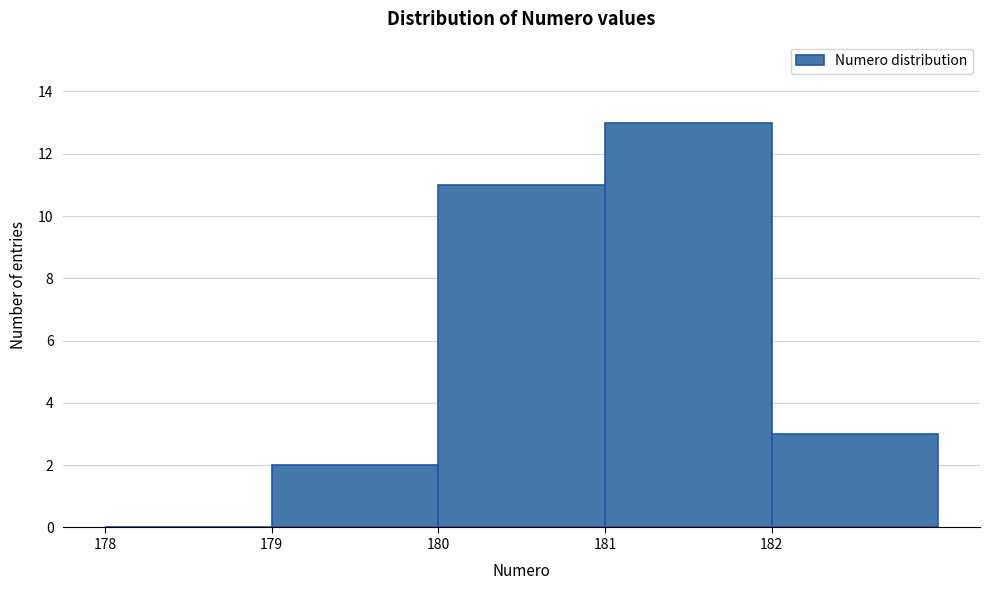

Which range on the x-axis has the tallest bar?

181 to 182